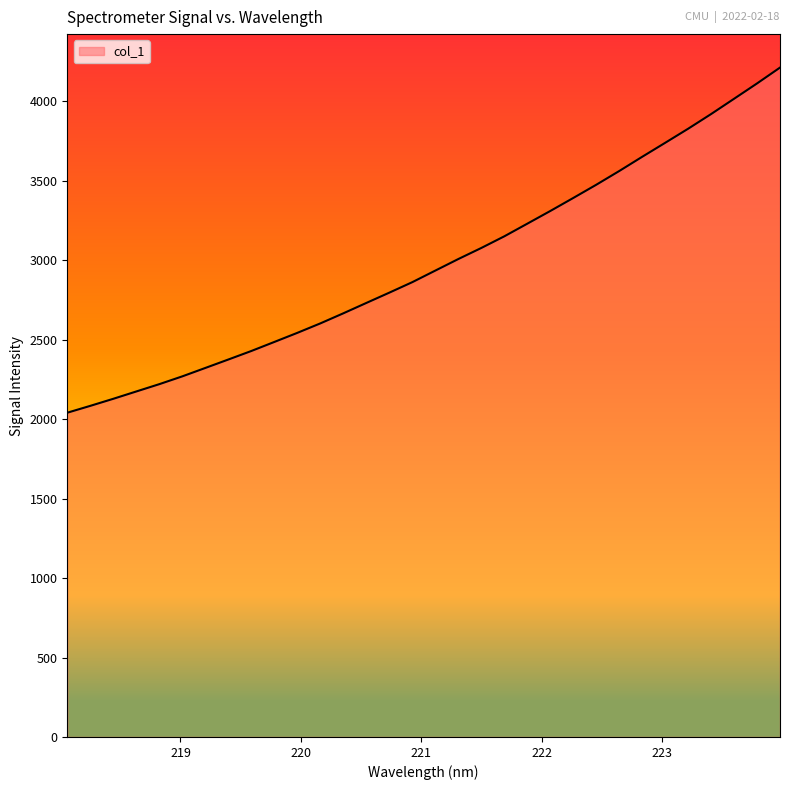

What is the difference between the maximum and minimum values?

2172.1